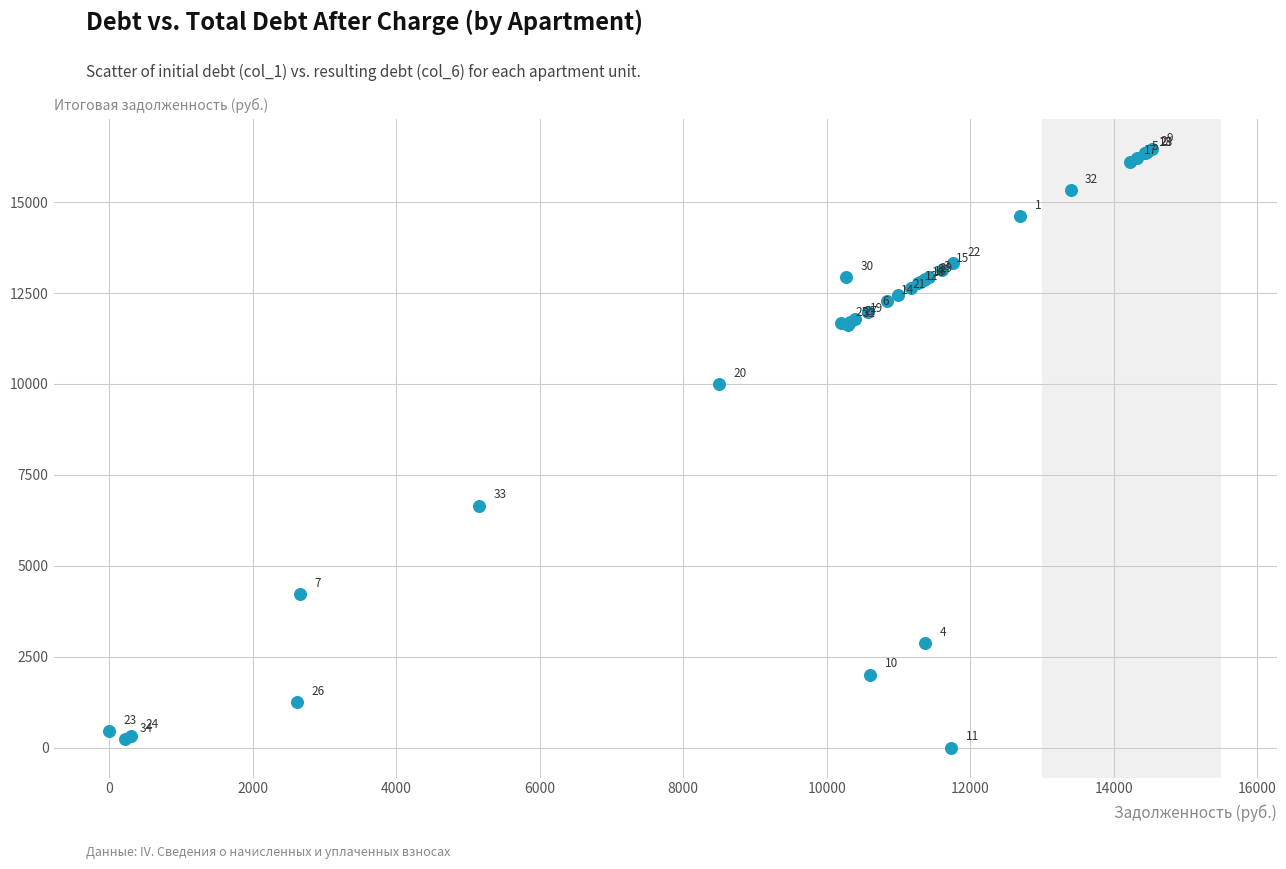

What Y value in the scatter plot is closest to 8230?

6653.6